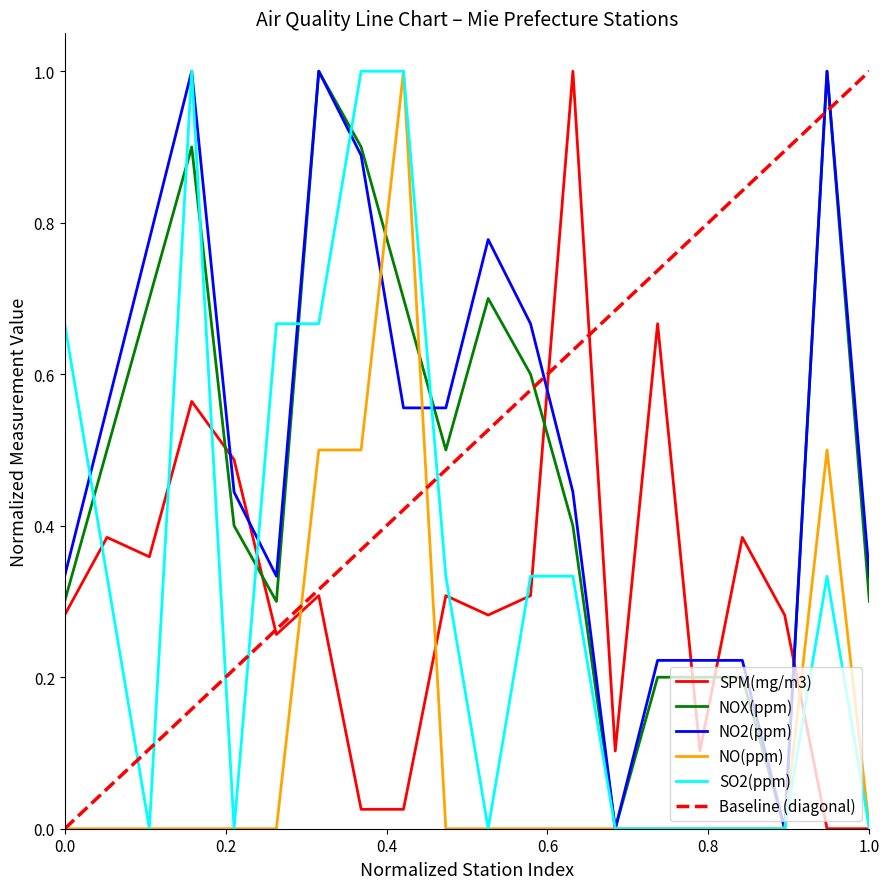

Does the chart have visible grid lines?

No